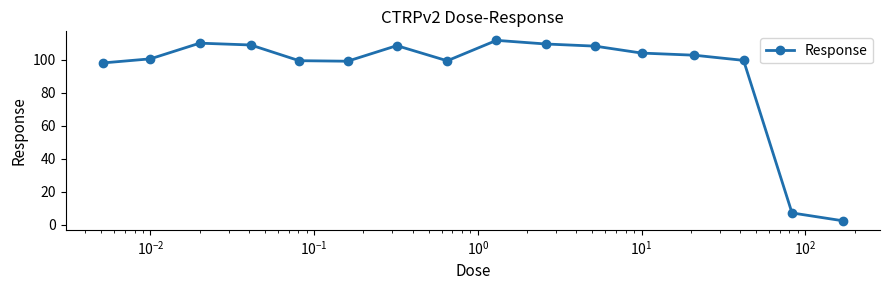

What is the greatest value displayed?

111.7